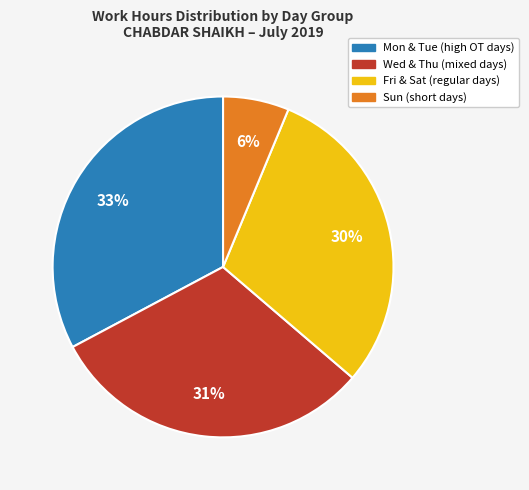

Is there a majority slice in this chart?

No